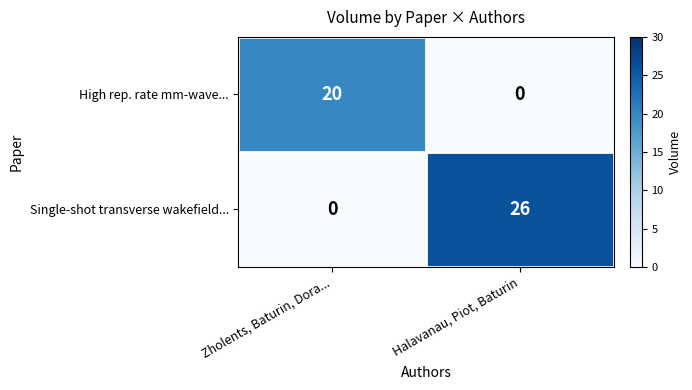

How many data points does each series have?

2